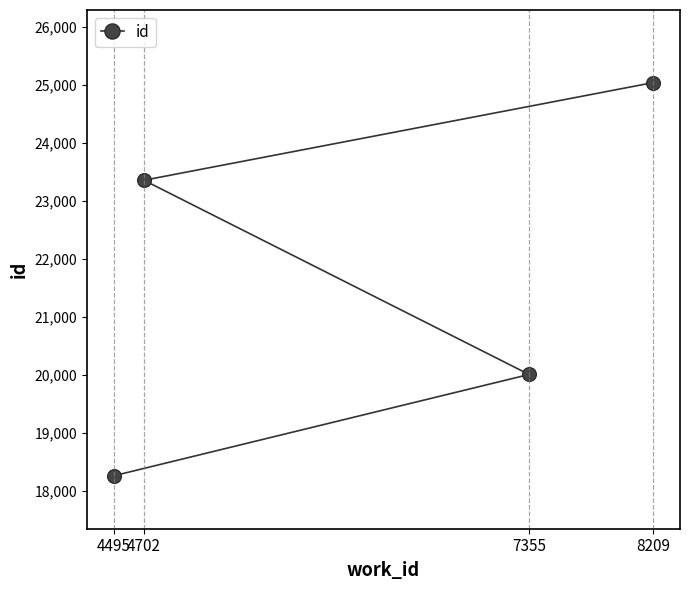

What is the maximum value shown in the chart?

25042